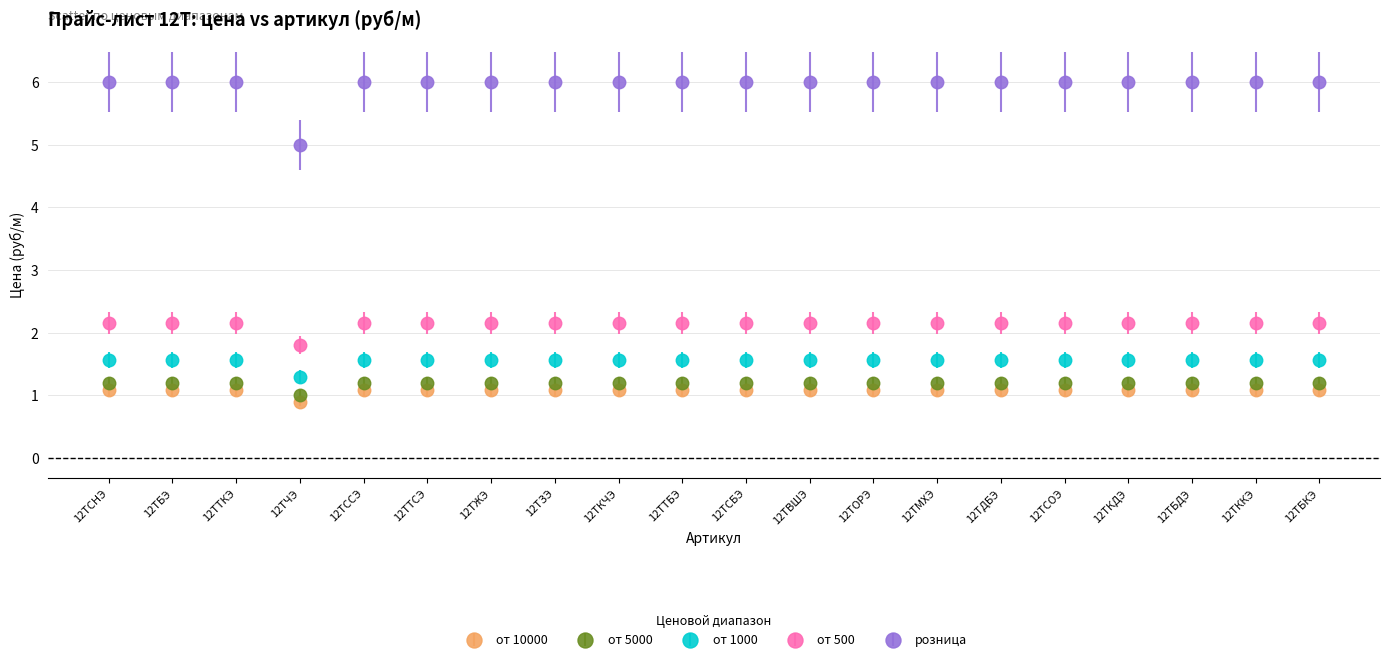

Which series has the widest spread of values?

розница